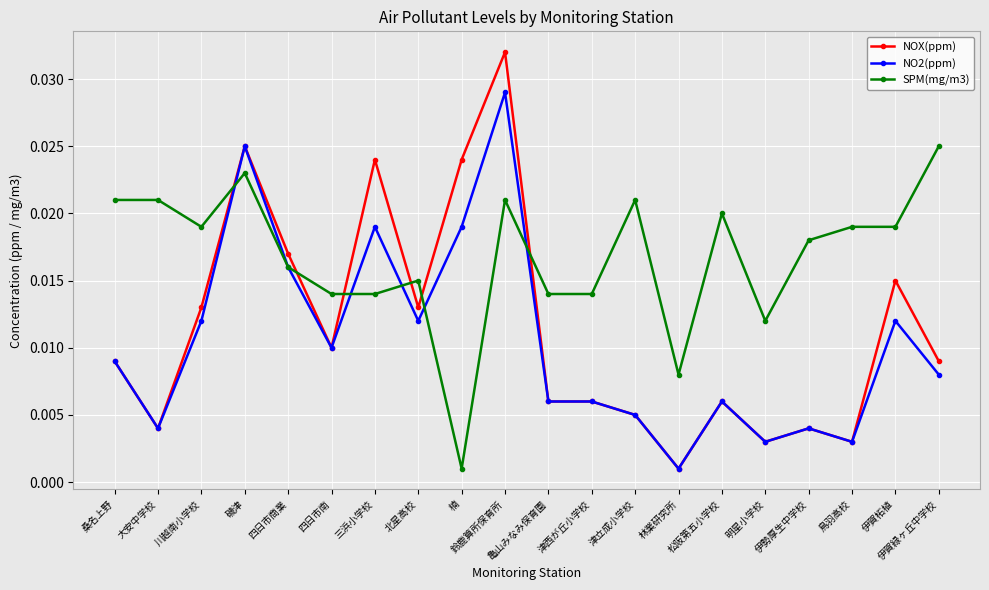

Which series has the largest total across all categories?

SPM(mg/m3)